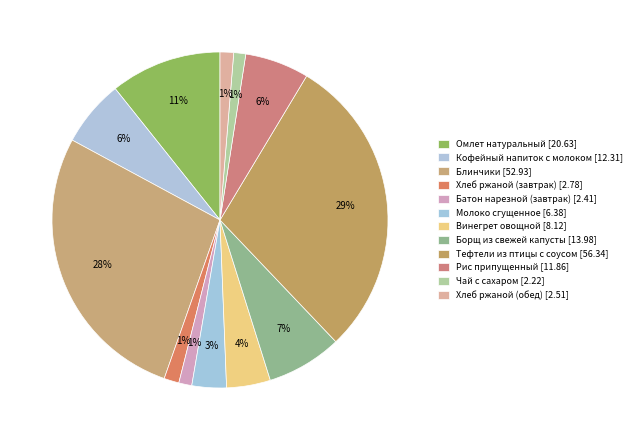

What percentage do Винегрет овощной and Борщ из свежей капусты together represent?

11.5%